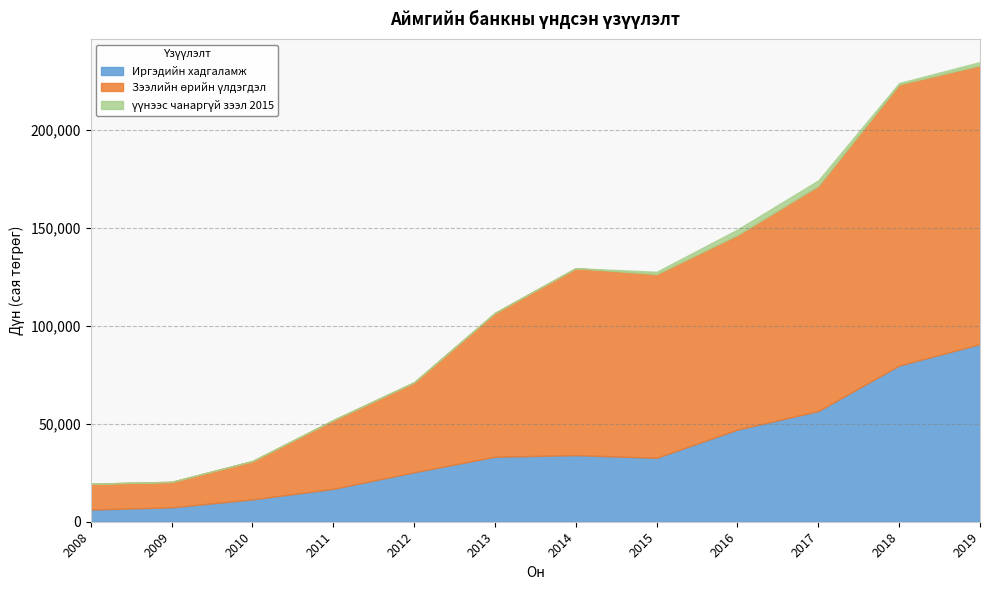

True or false: үүнээс чанаргүй зээл 2015 and Иргэдийн хадгаламж cross at least once.

False